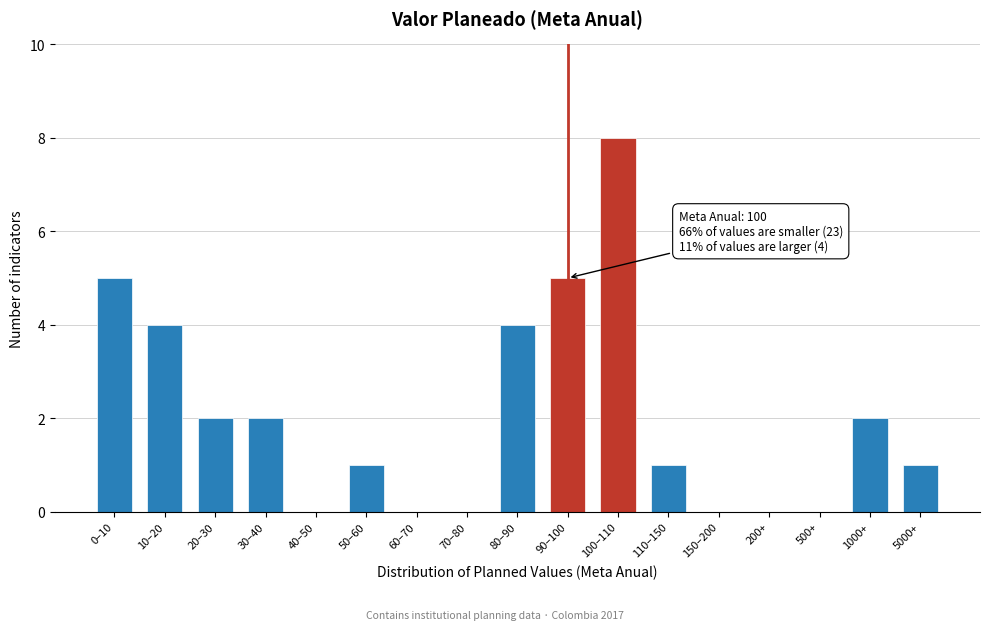

Reading left to right, transcribe all the data shown in this chart.

0–10=5	10–20=4	20–30=2	30–40=2	40–50=0	50–60=1	60–70=0	70–80=0	80–90=4	90–100=5	100–110=8	110–150=1	150–200=0	200+=0	500+=0	1000+=2	5000+=1